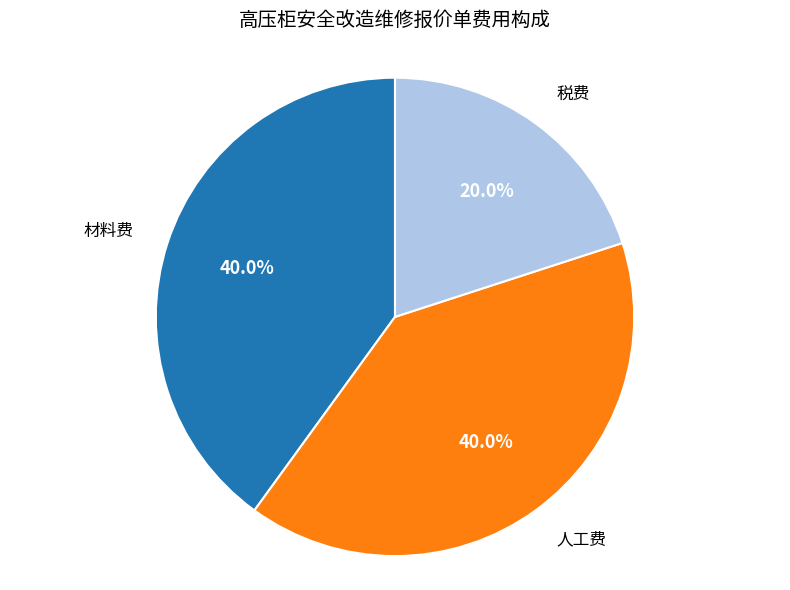

Combined, do 材料费 and 人工费 account for over 50%?

Yes